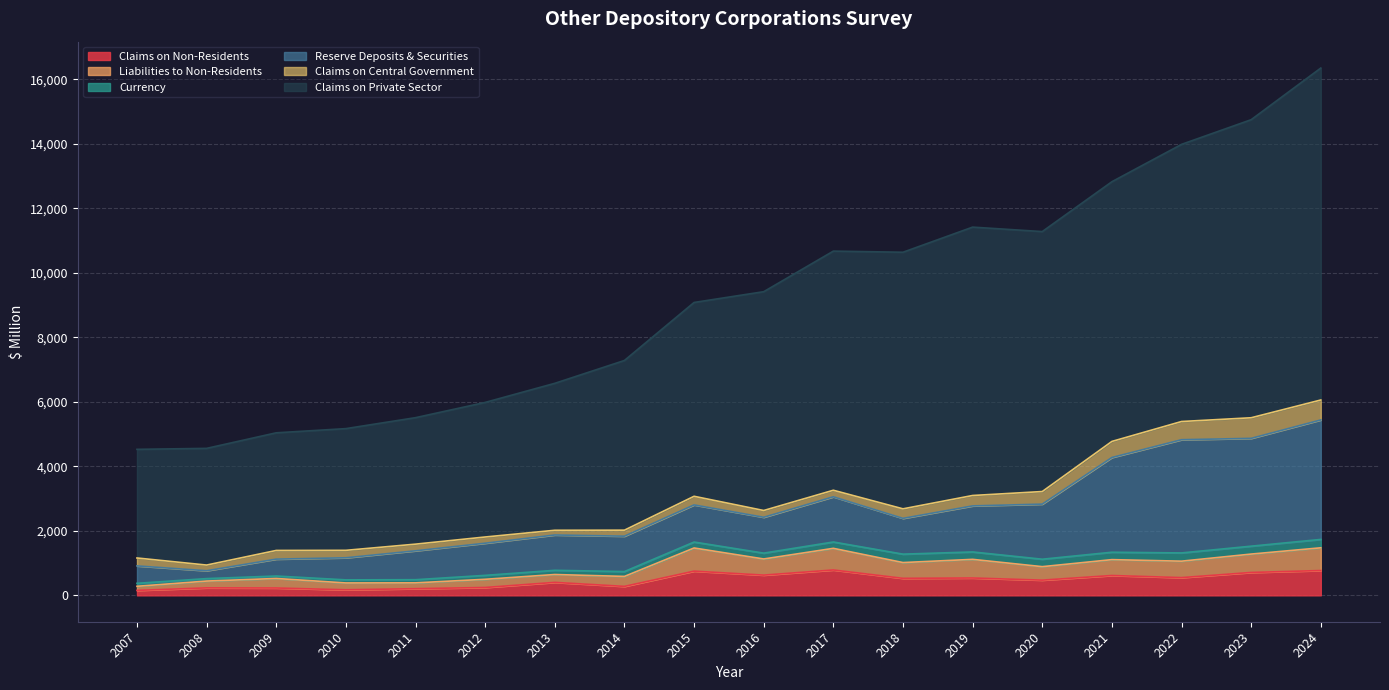

What is the total value across all series at 2022?

13984.2